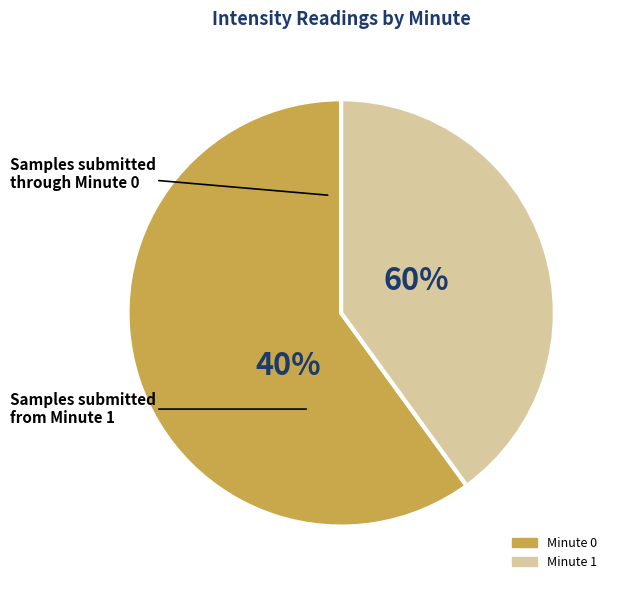

Rank the categories by value from lowest to highest.

1, 0